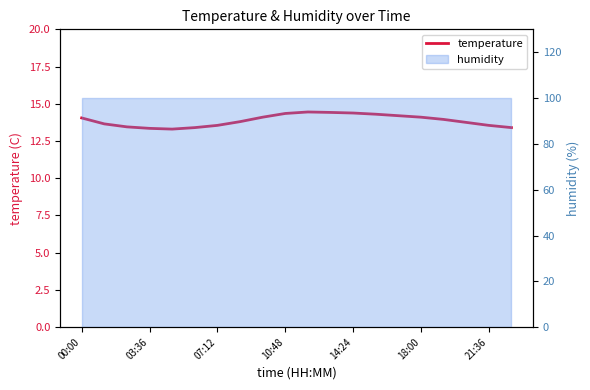

What is the sum of all values?

277.5